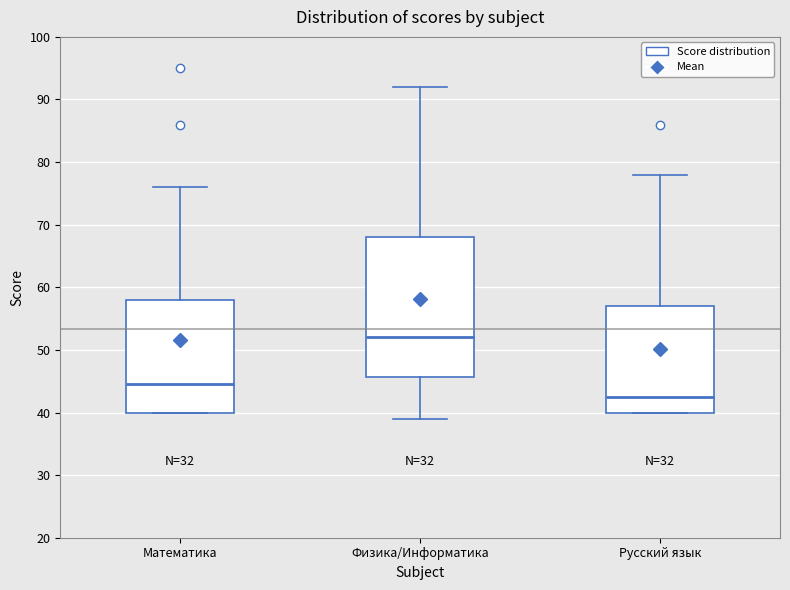

Reading left to right, read every box against the y-axis: the position of its median line, the range the box covers, and the ends of its whiskers. The values are not printed on the chart, so give them approximately, as read against the axis.

Математика: median 45, box 40 to 58, whiskers 40 to 76
Физика/Информатика: median 52, box 46 to 68, whiskers 39 to 92
Русский язык: median 43, box 40 to 57, whiskers 40 to 78